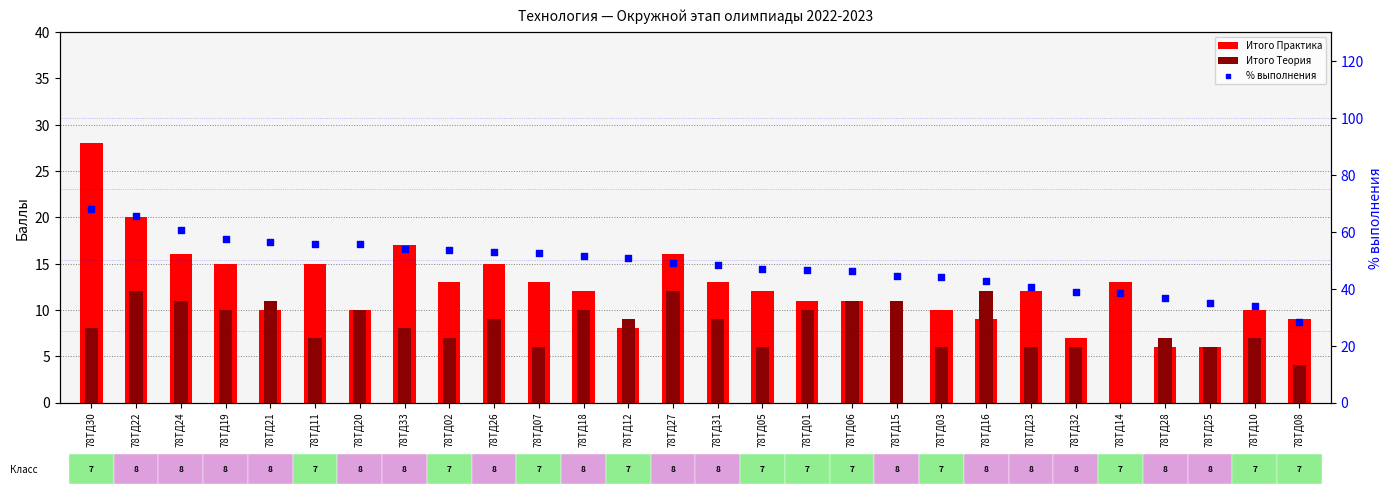

Is the value of % выполнения at 78ТД31 greater than the value of Итого Теория at 78ТД18?

Yes